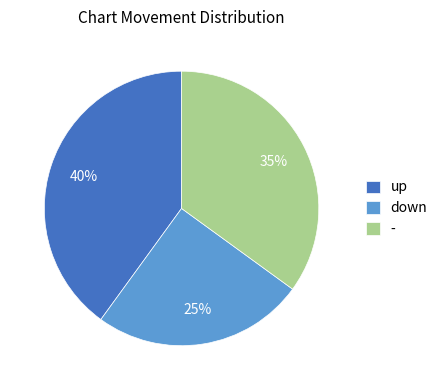

The up slice represents 29% of the pie. True or false?

False